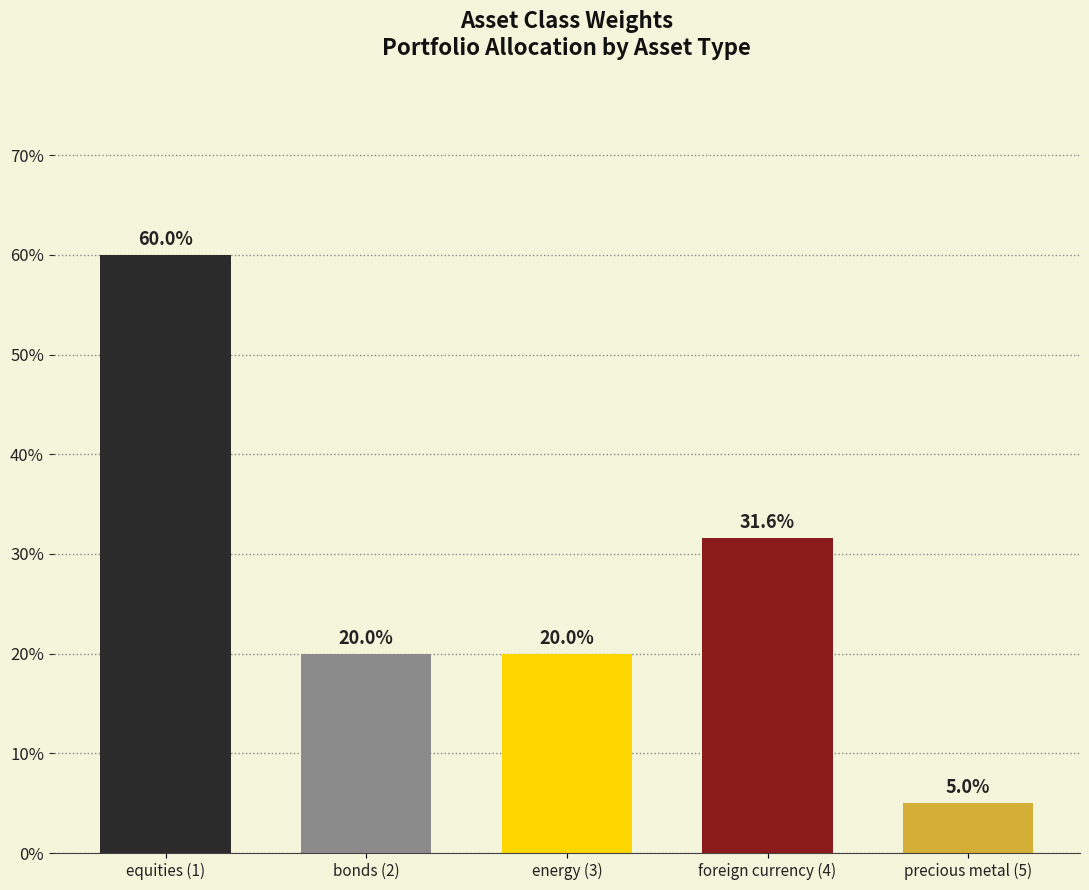

Reading left to right, what are all the values shown in this chart?

equities (1)=0.6	bonds (2)=0.2	energy (3)=0.2	foreign currency (4)=0.3	precious metal (5)=0.1